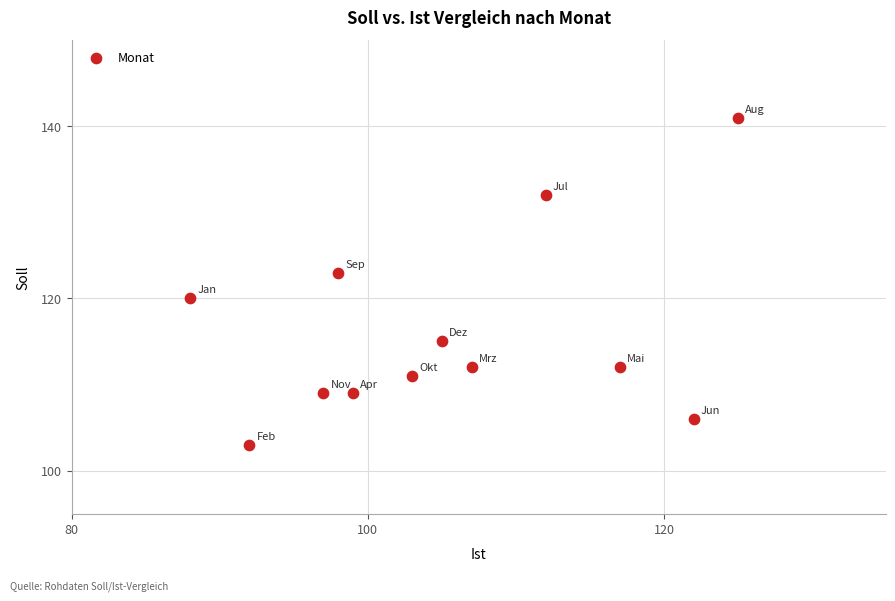

What is the average X value?

105